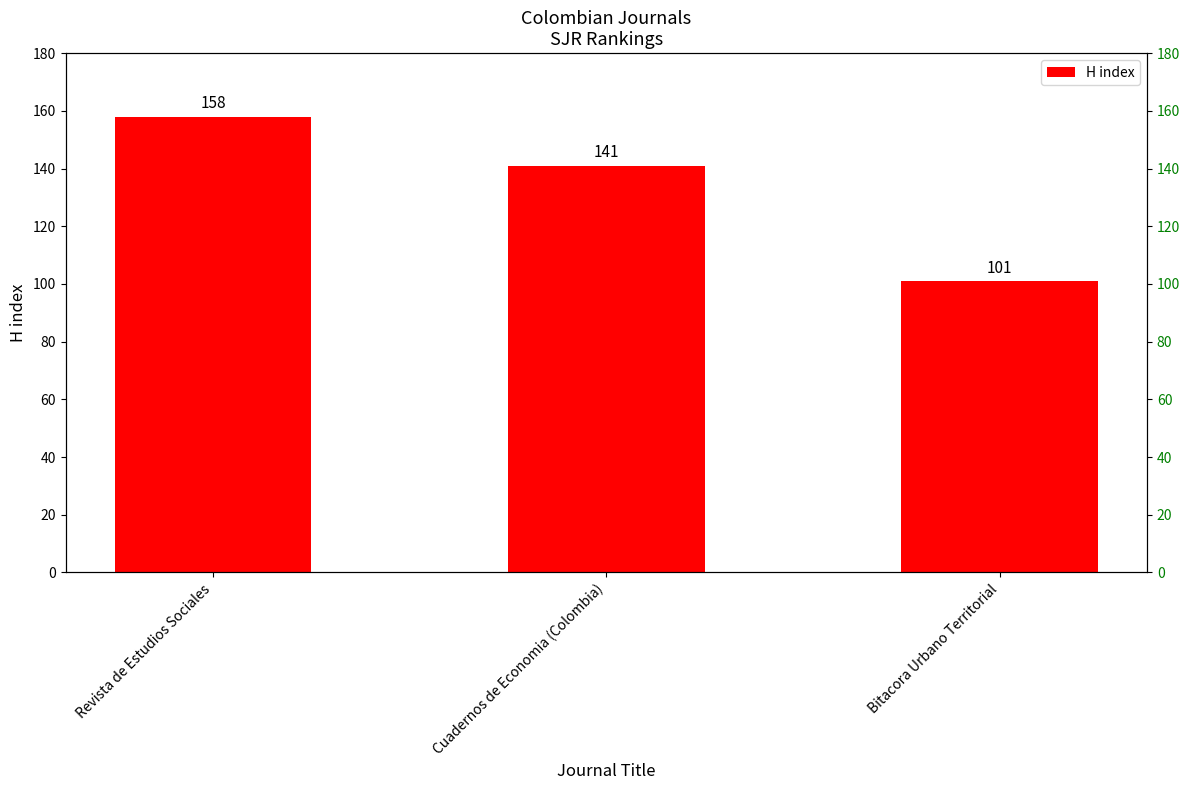

What is the label of the 1st bar from the left?

Revista de Estudios Sociales